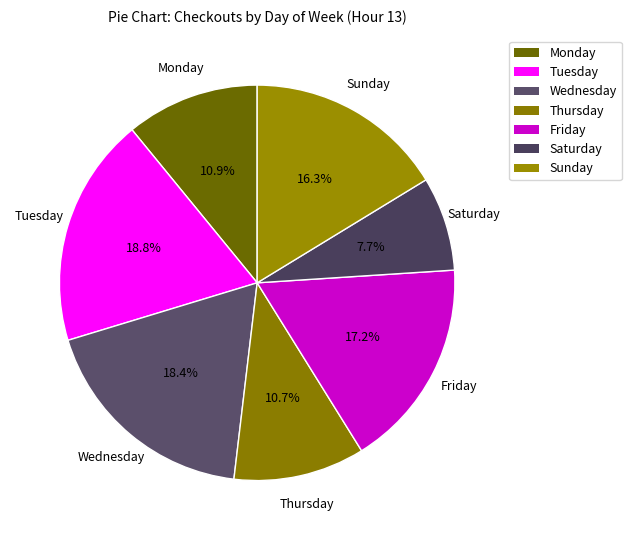

Approximately how many times larger is the value at Saturday compared to Monday?

0.7